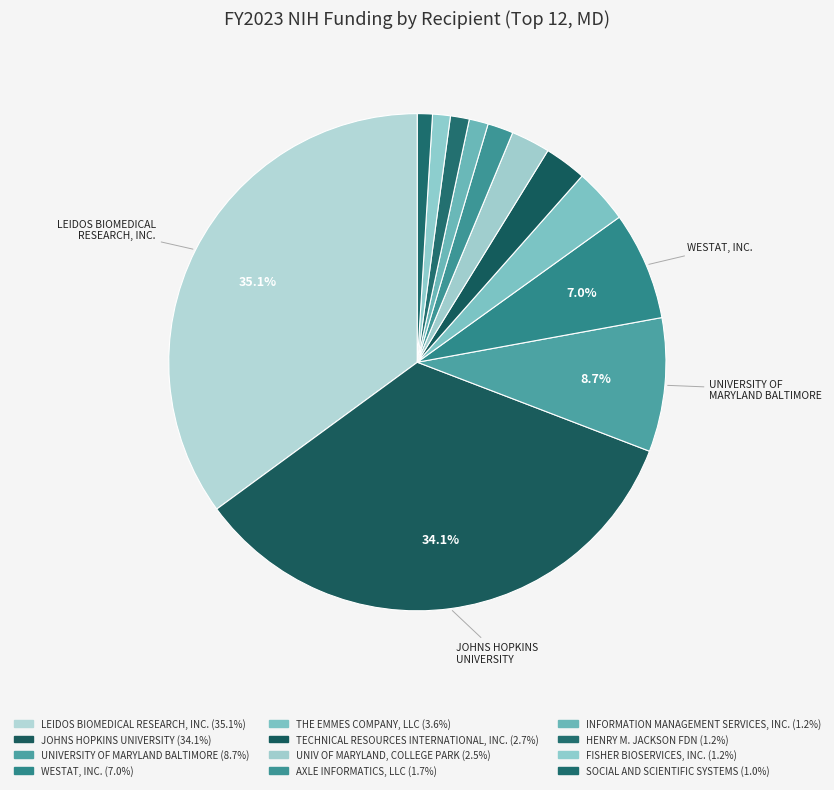

What is the smallest slice in the pie chart?

SOCIAL AND
SCIENTIFIC SYSTEMS